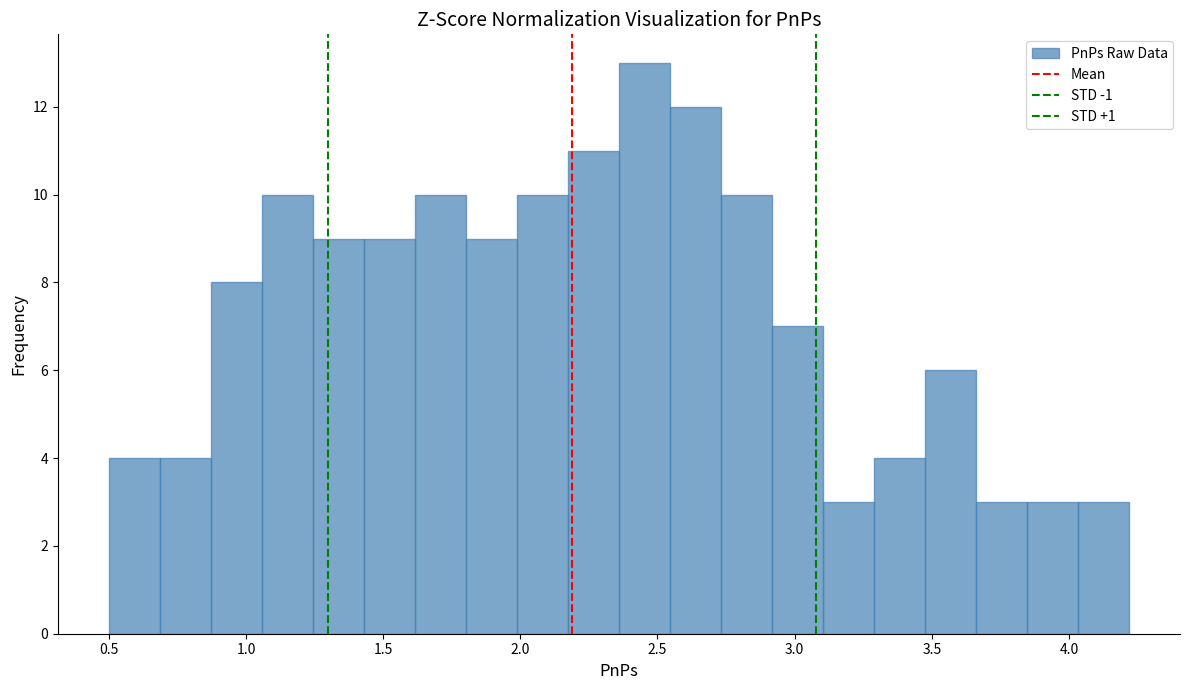

Read against the x-axis, roughly where is the centre of the tallest bar?

2.45